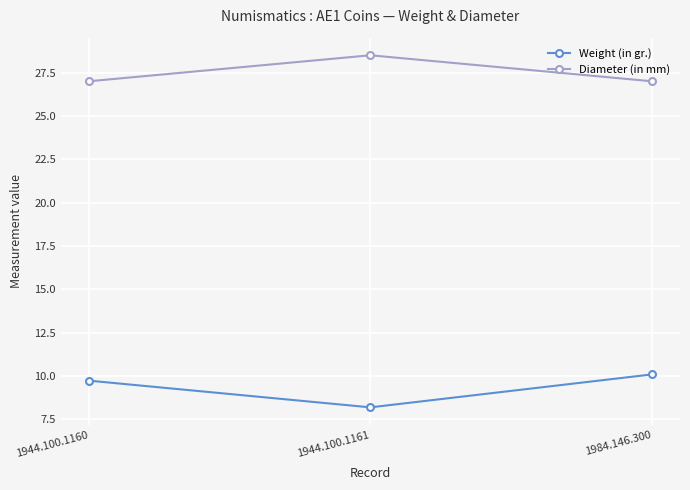

The Diameter (in mm) series shows 27.0 at 1944.100.1160. True or false?

True